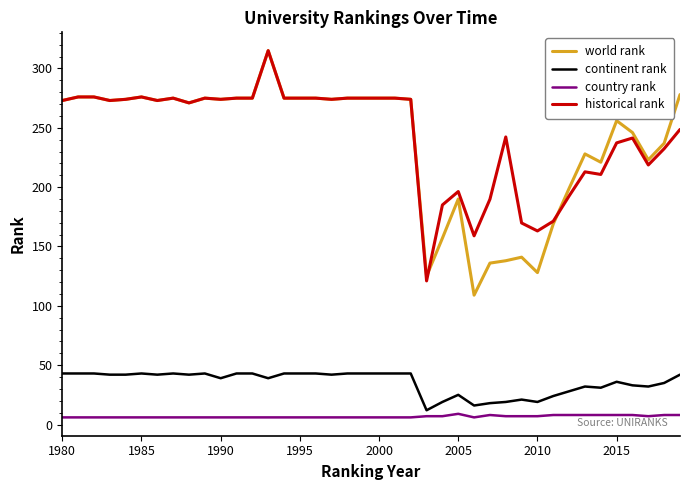

True or false: country rank and world rank cross at least once.

False